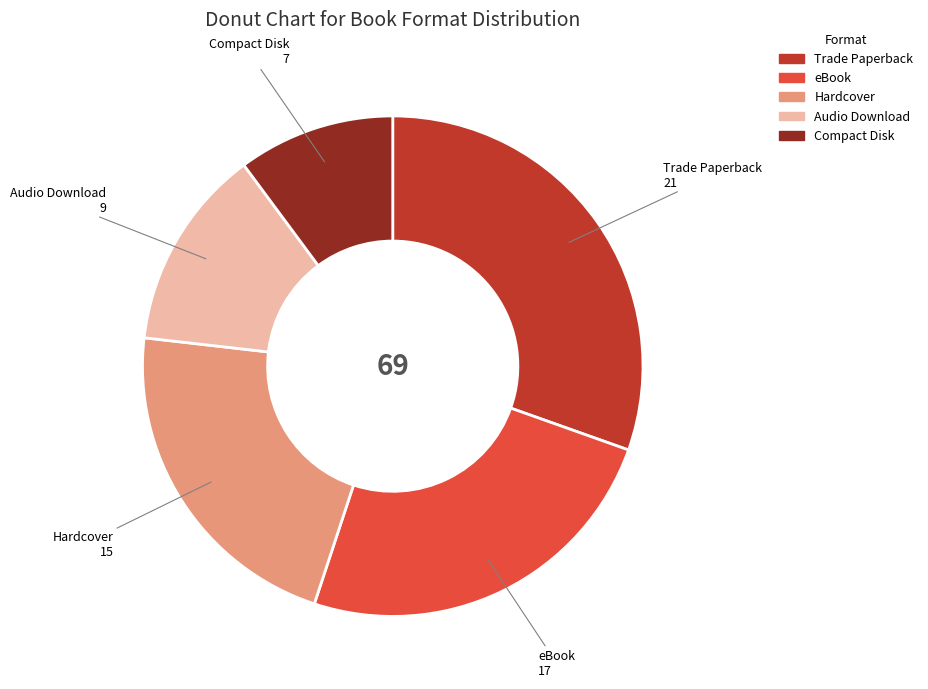

Count the number of slices in the pie.

5